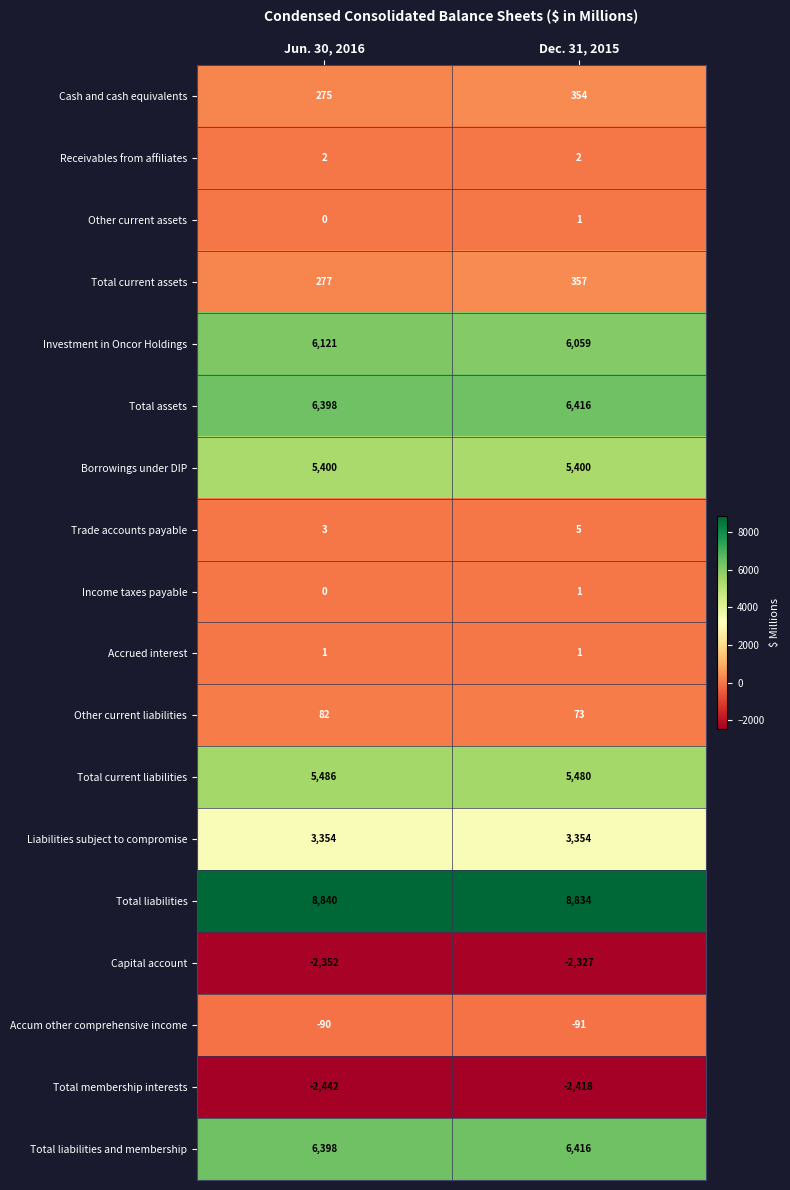

What value does the Trade accounts payable series have at Jun. 30, 2016?

3